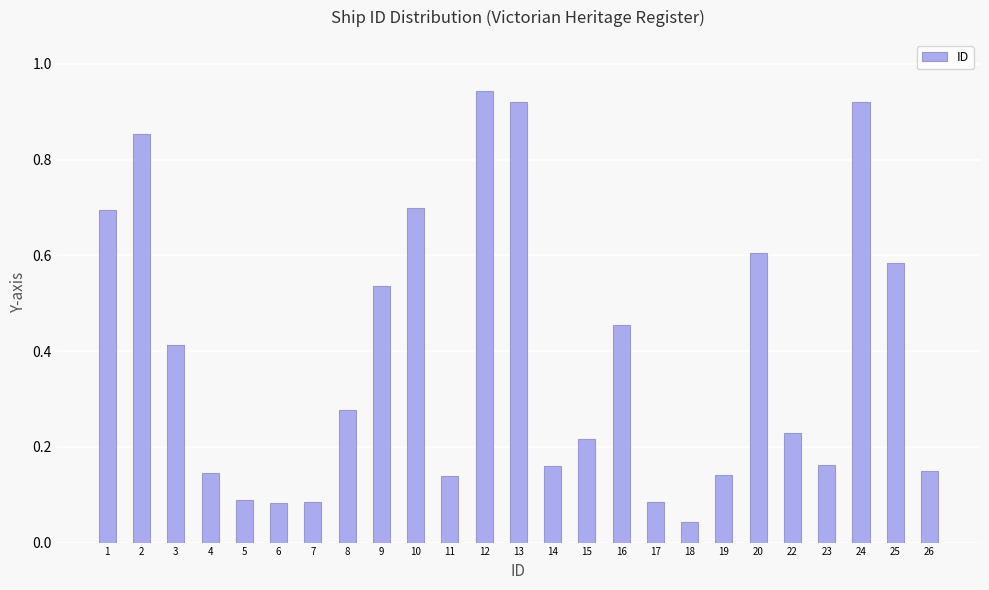

The chart shows a value of 1.3 at 13. True or false?

False